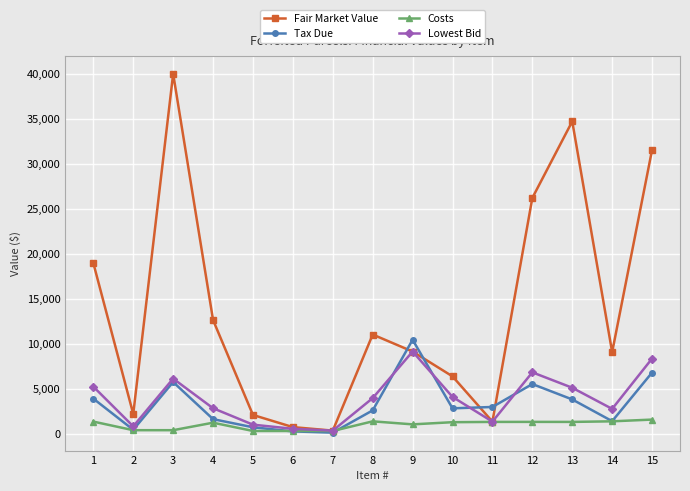

At which label is Fair Market Value closest to 20160?

1